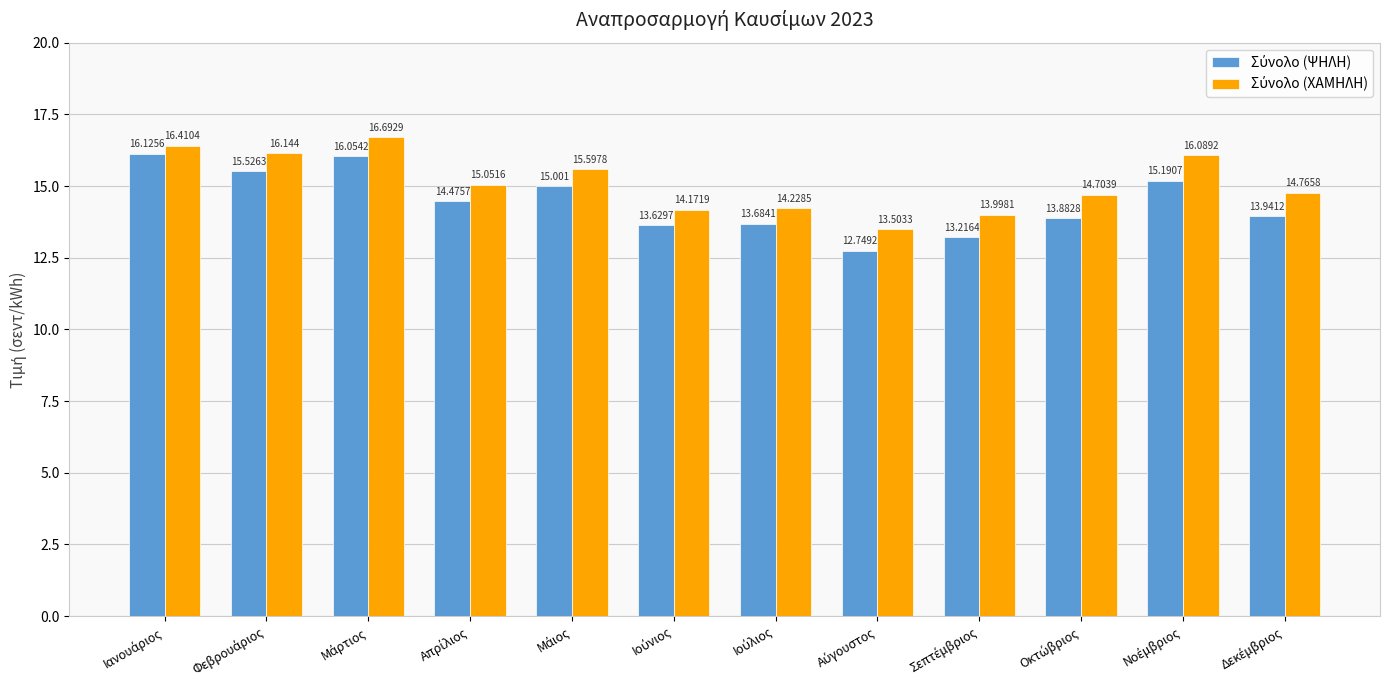

What is the average value of the Σύνολο (ΨΗΛΗ) series?

14.5